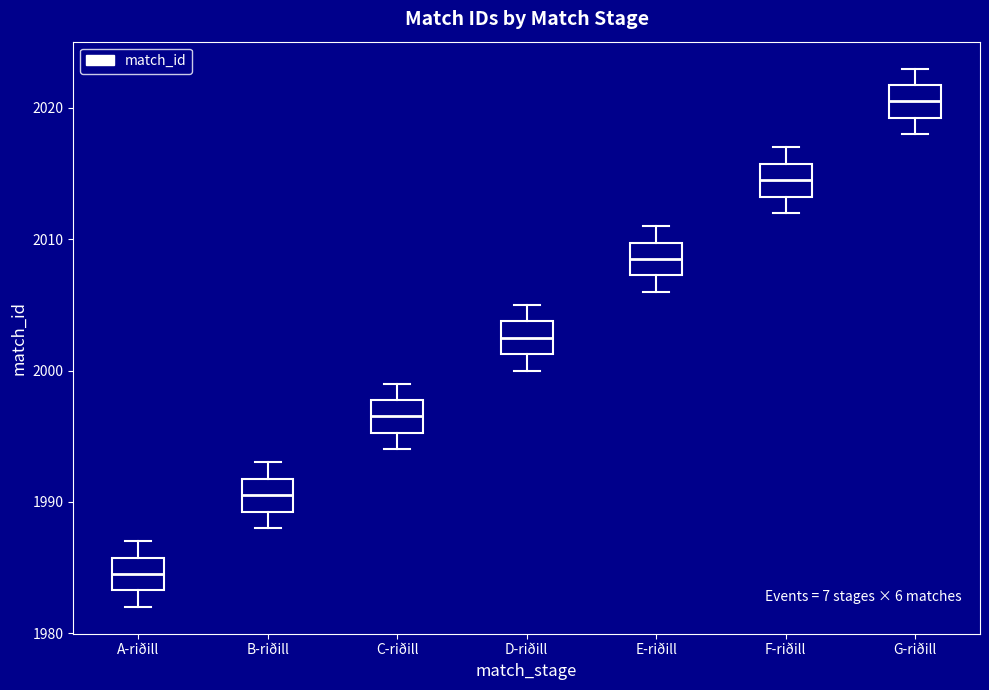

Which box's median line is the highest?

G-riðill